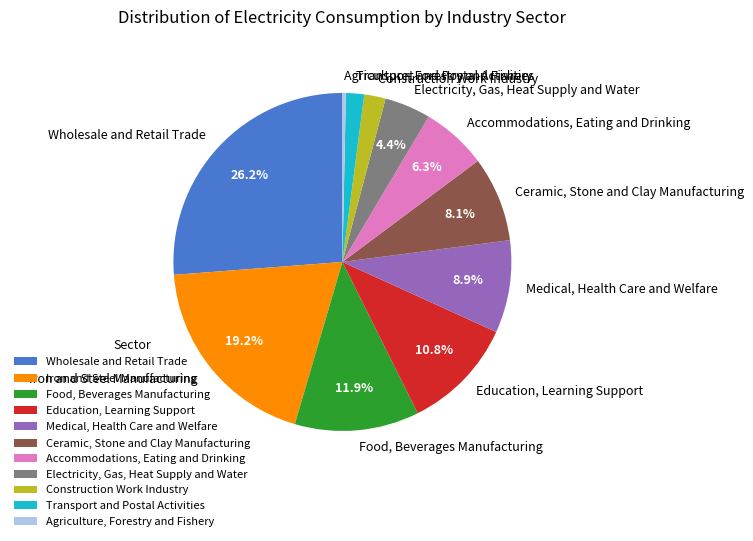

Does Medical, Health Care and Welfare account for over 50% of the chart?

No